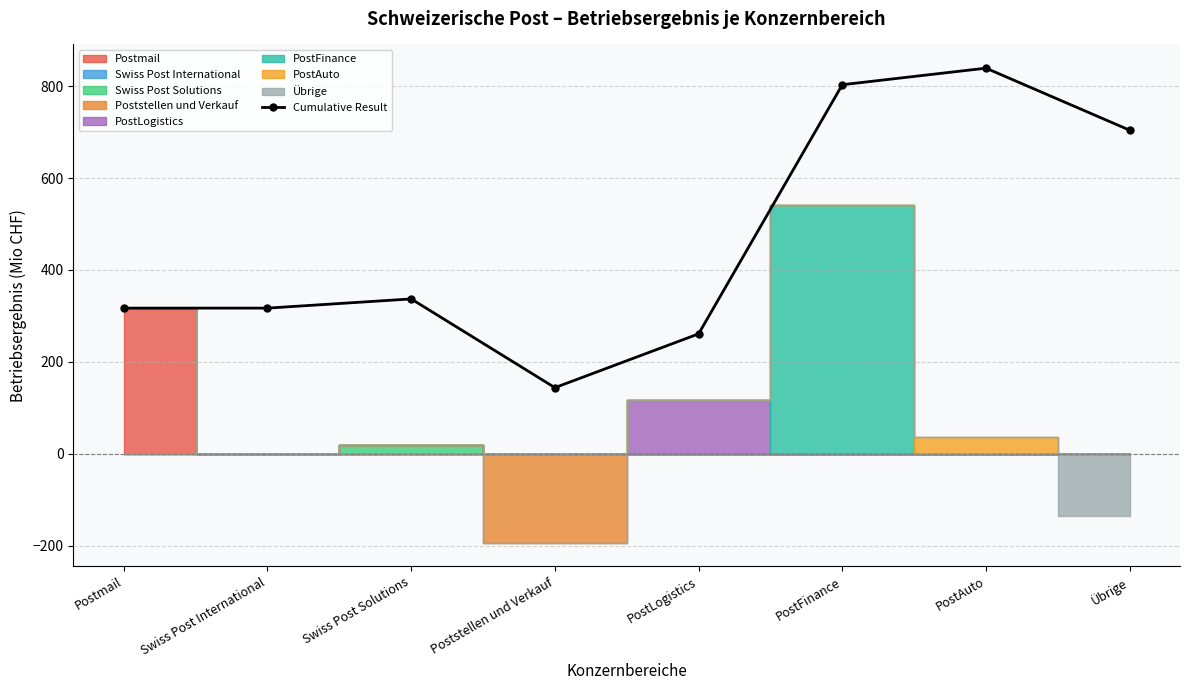

What is the value of the 8th point from the left?

704